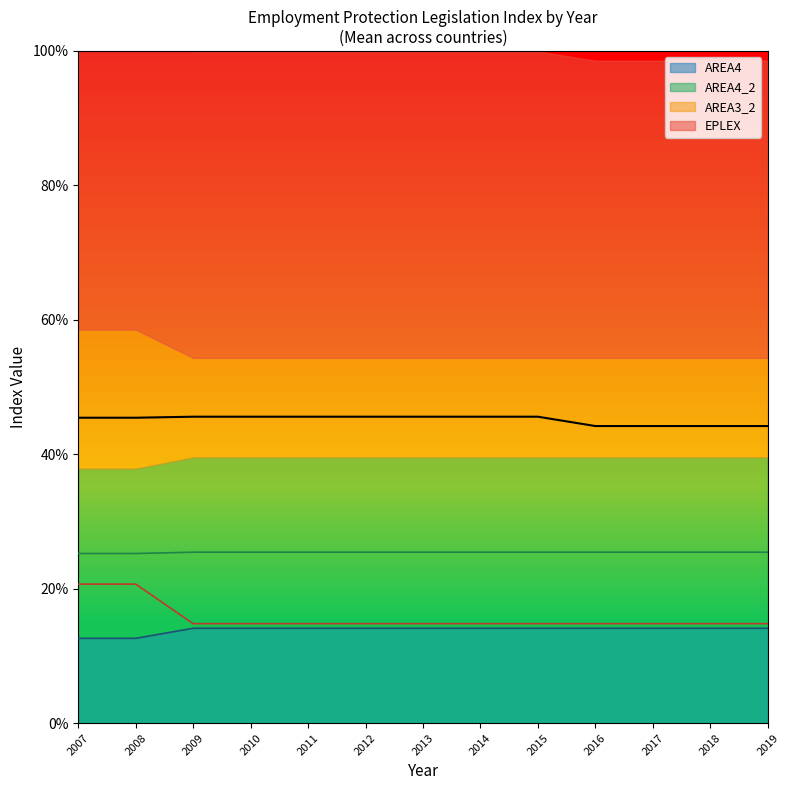

What is the total value across all series at 2011?

1.0